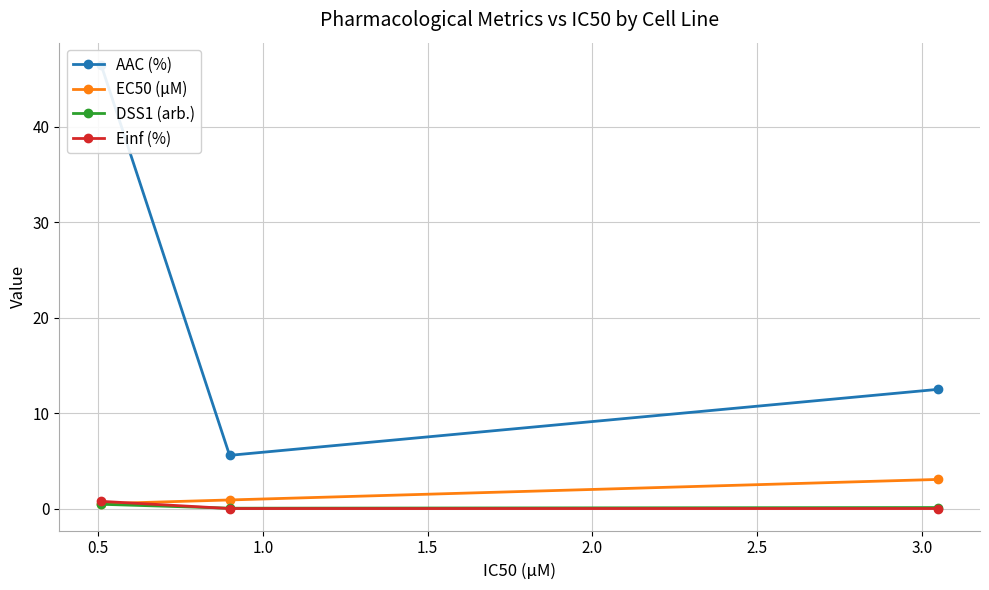

Read the DSS1 (arb.) value at 1.0.

0.1